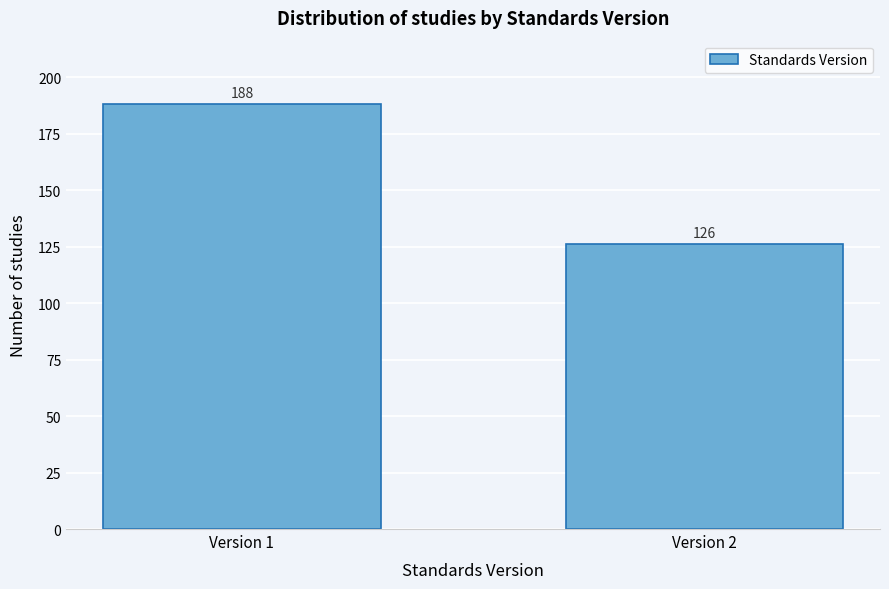

Reading right to left, extract all data points from this chart.

126	188